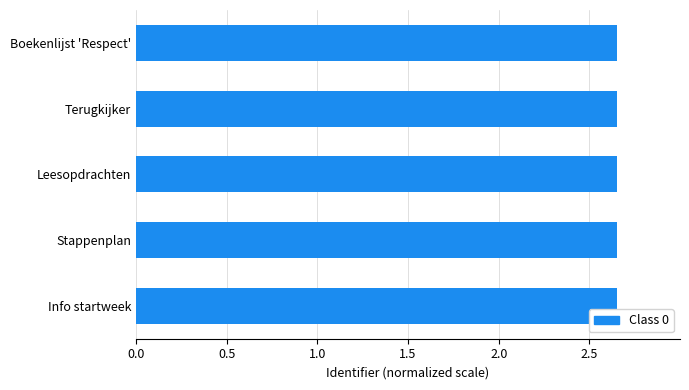

The value at Stappenplan is 4.1. True or false?

False